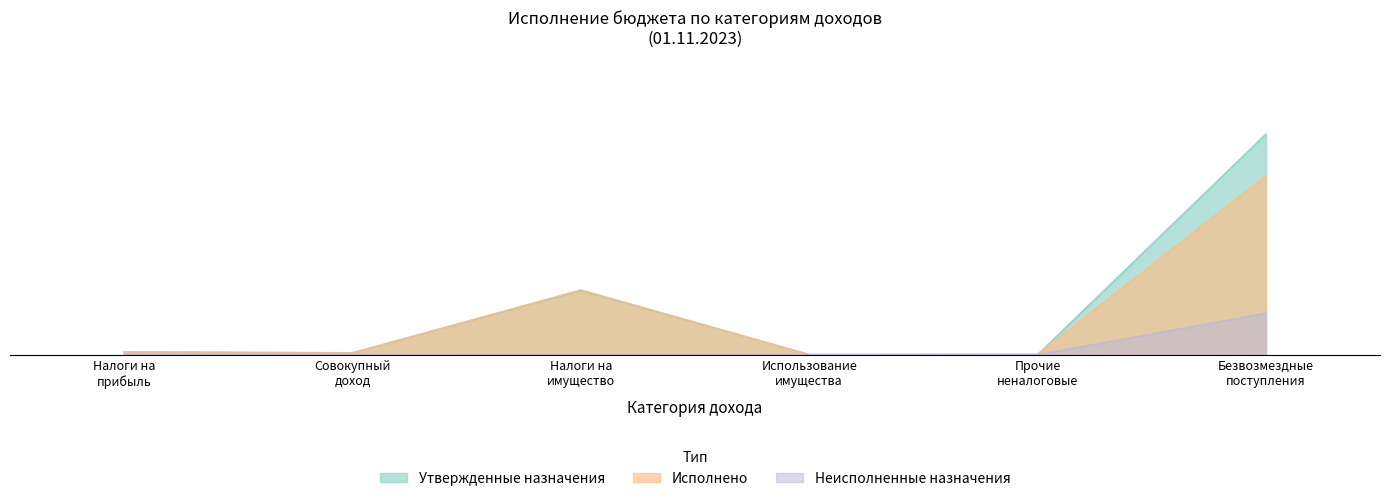

Is the value of Утвержденные назначения at Налоги на прибыль greater than the value of Исполнено at Безвозмездные поступления?

No